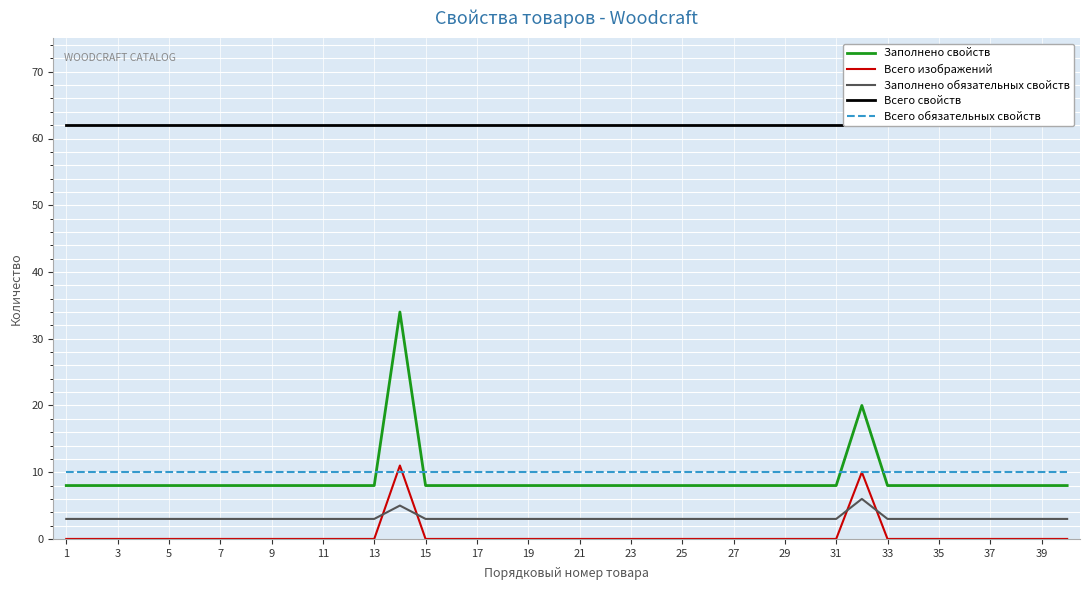

What is the maximum value for Заполнено обязательных свойств?

6